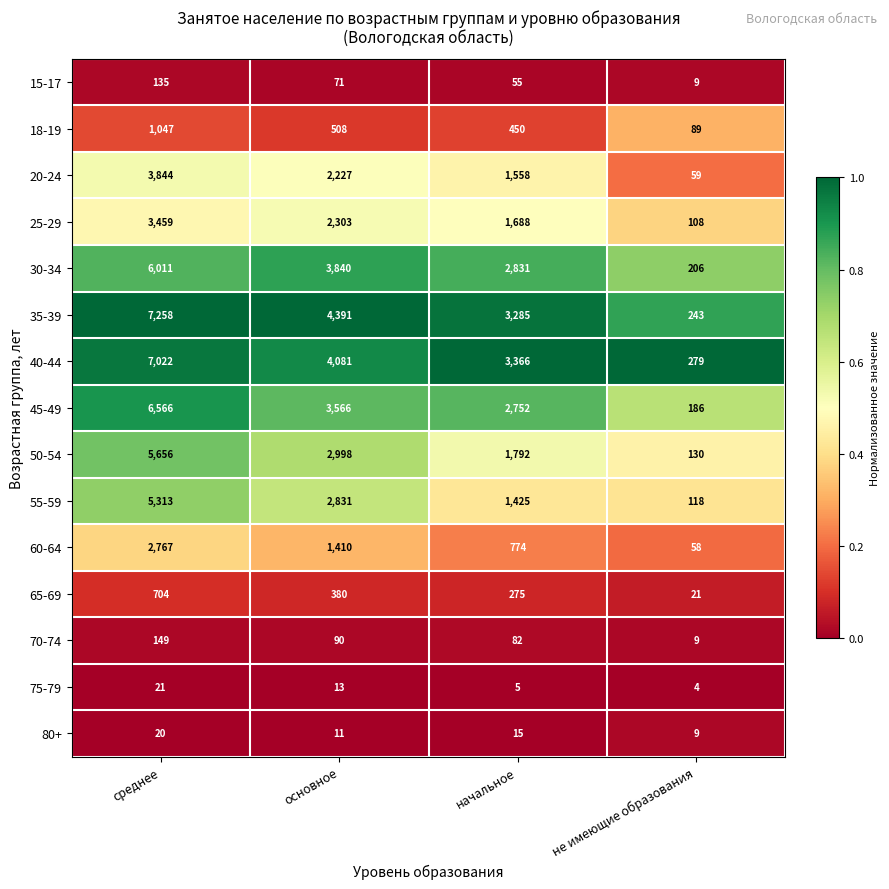

At which category is the sum across all series the highest?

среднее